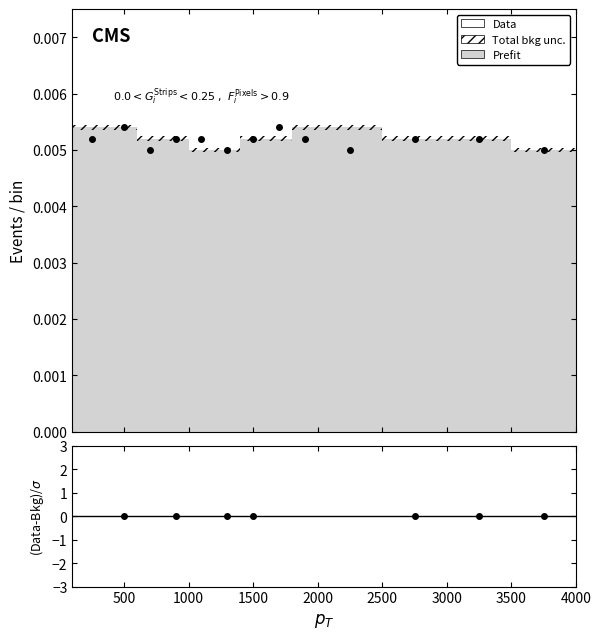

True or false: Data has more than 1 points higher than both neighbors.

True